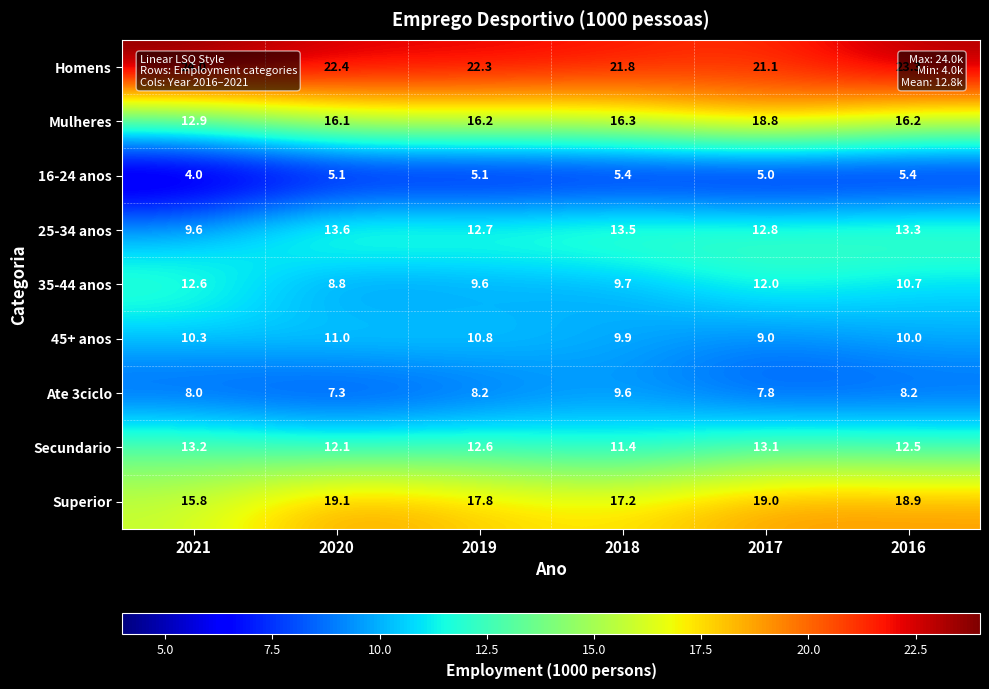

At how many categories does at least one series exceed 20?

6